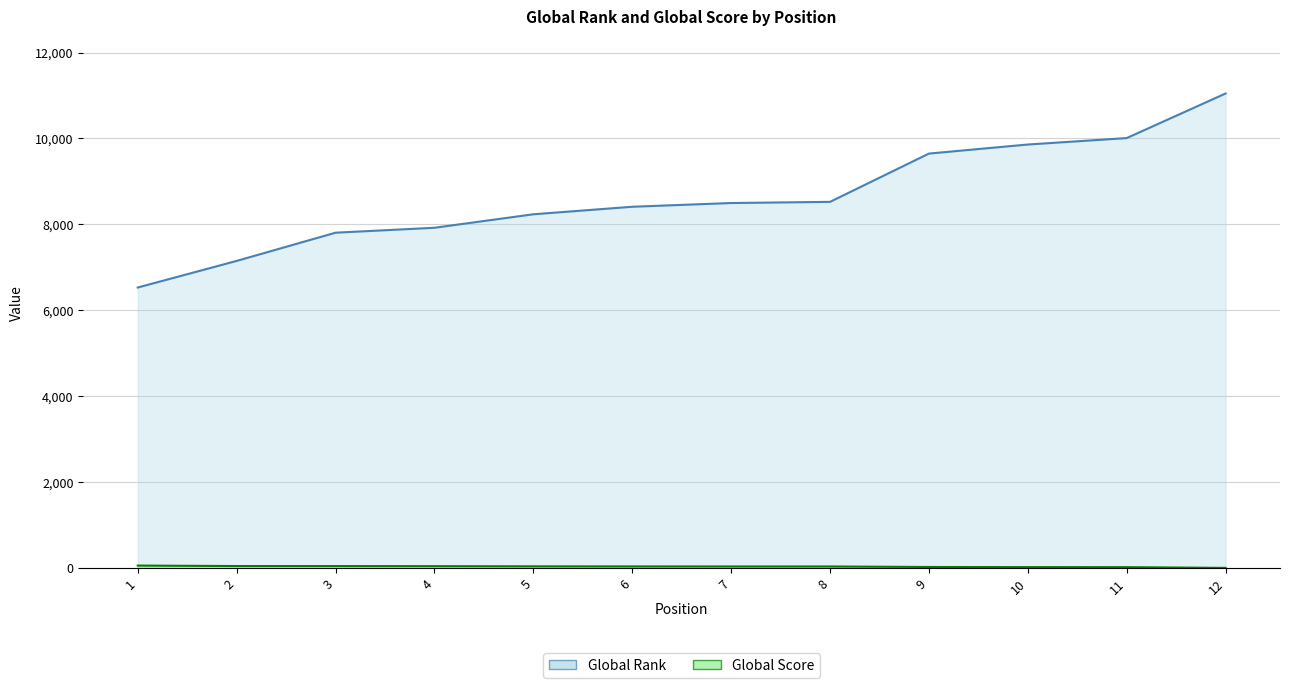

Reading right to left, transcribe all the data shown in this chart.

Global Rank: 11047	10009	9859	9648	8524	8497	8410	8235	7921	7806	7149	6530
Global Score: 3	20	21	24	36	36	37	39	43	45	46	57